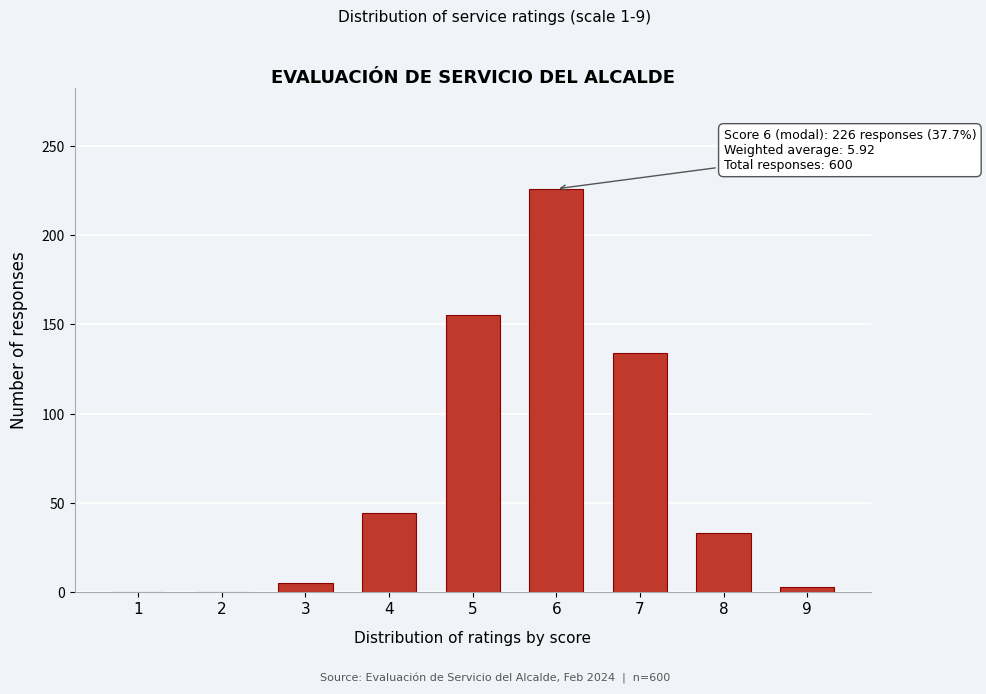

Reading right to left, extract all data points from this chart.

9=3	8=33	7=134	6=226	5=155	4=44	3=5	2=0	1=0